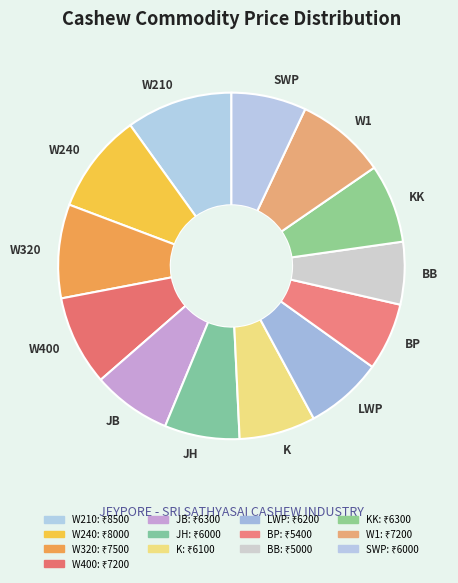

How many segments does this pie chart have?

13